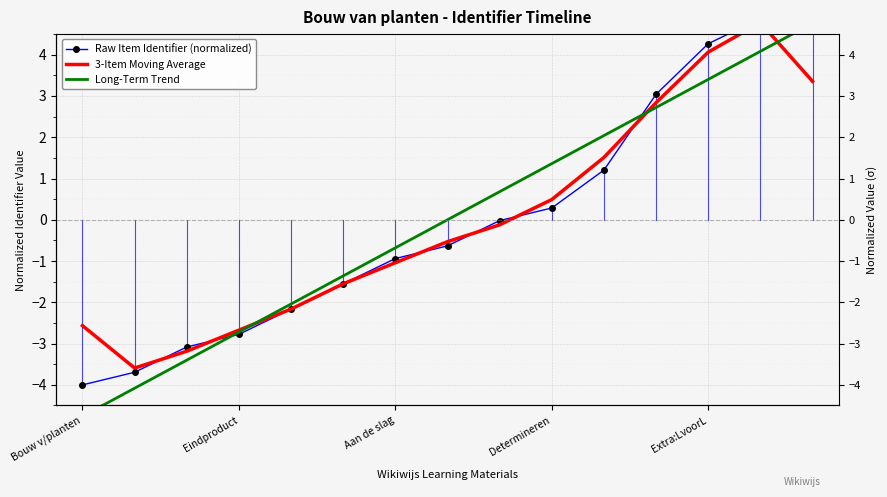

What is the sum of the Long-Term Trend values at Aan de slag and 8?

-2.7